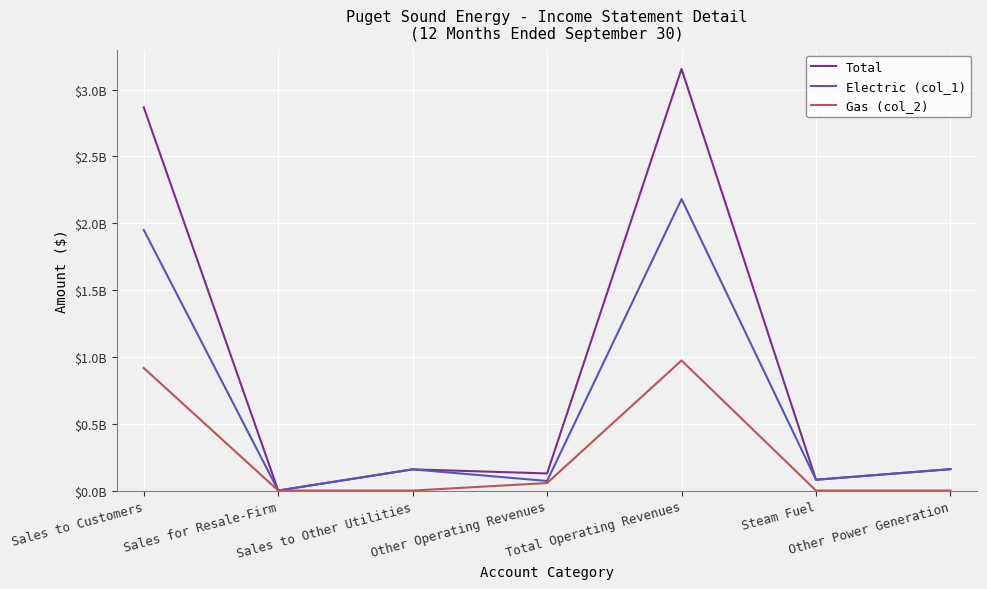

True or false: Electric (col_1) and Gas (col_2) cross at least once.

False